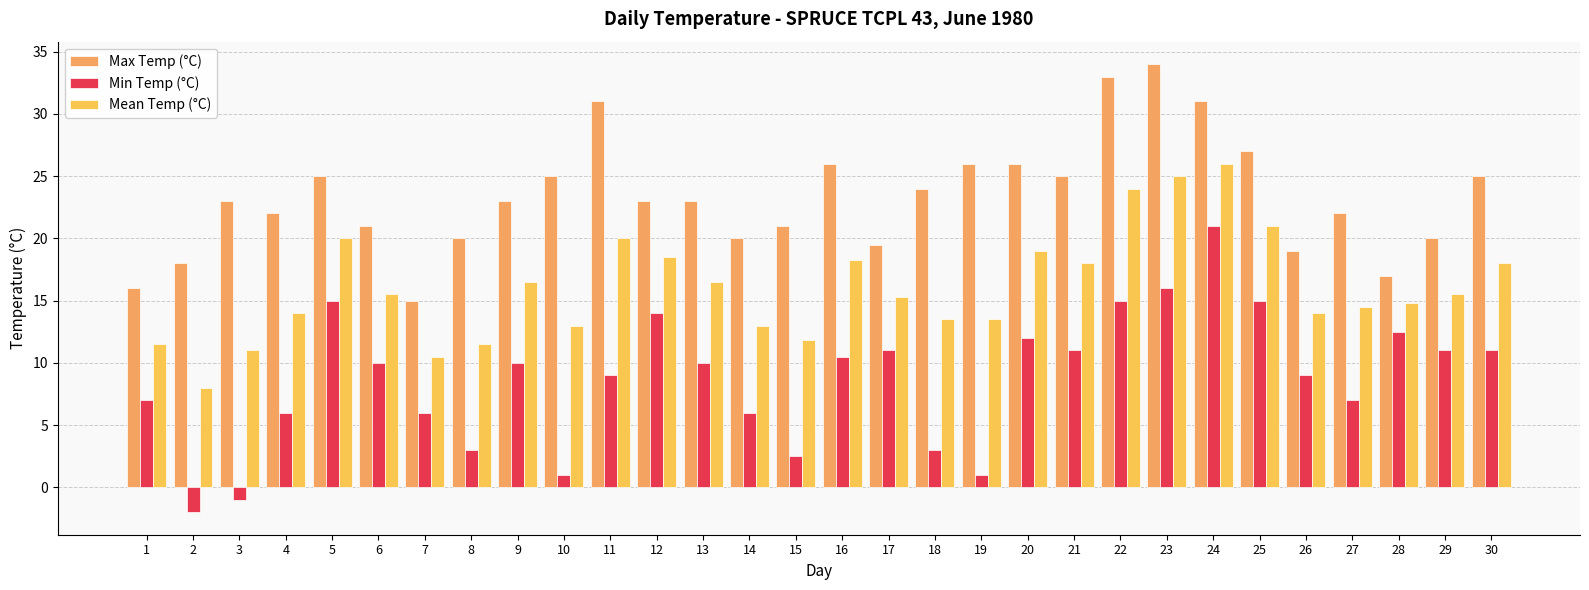

Does the chart contain any negative values?

Yes